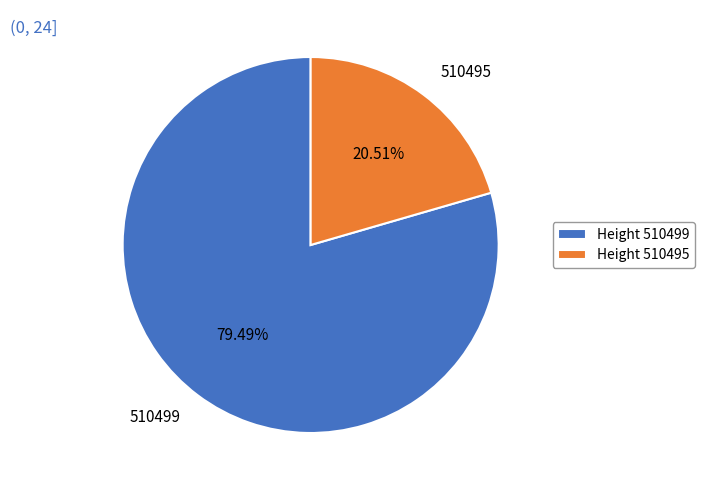

Does 510499 account for over 50% of the chart?

Yes